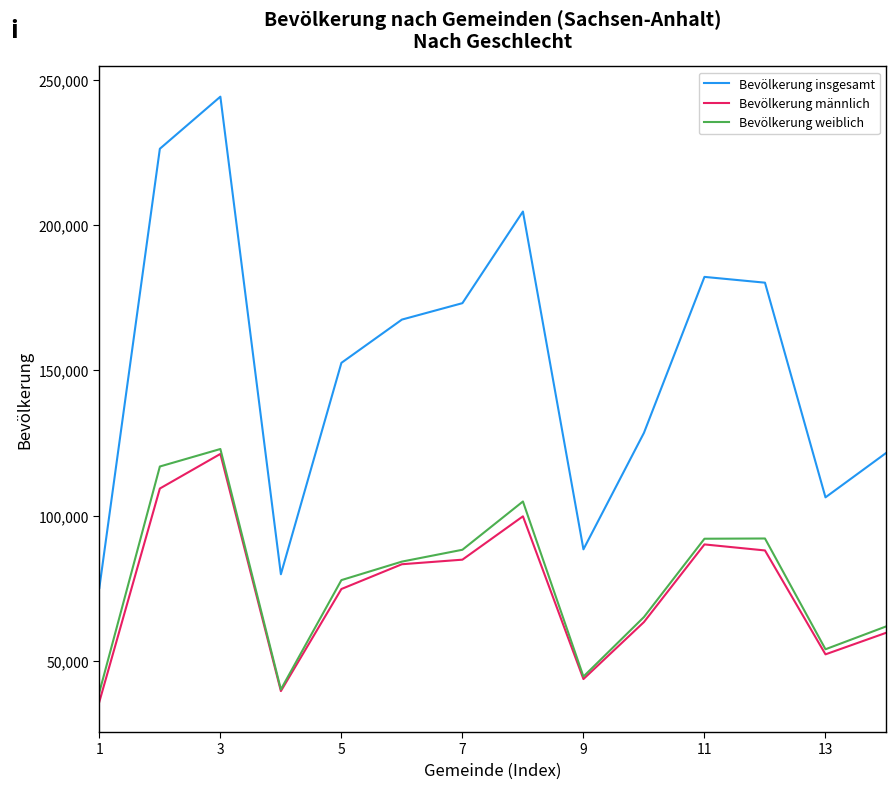

What is the minimum value for Bevölkerung weiblich?

39203